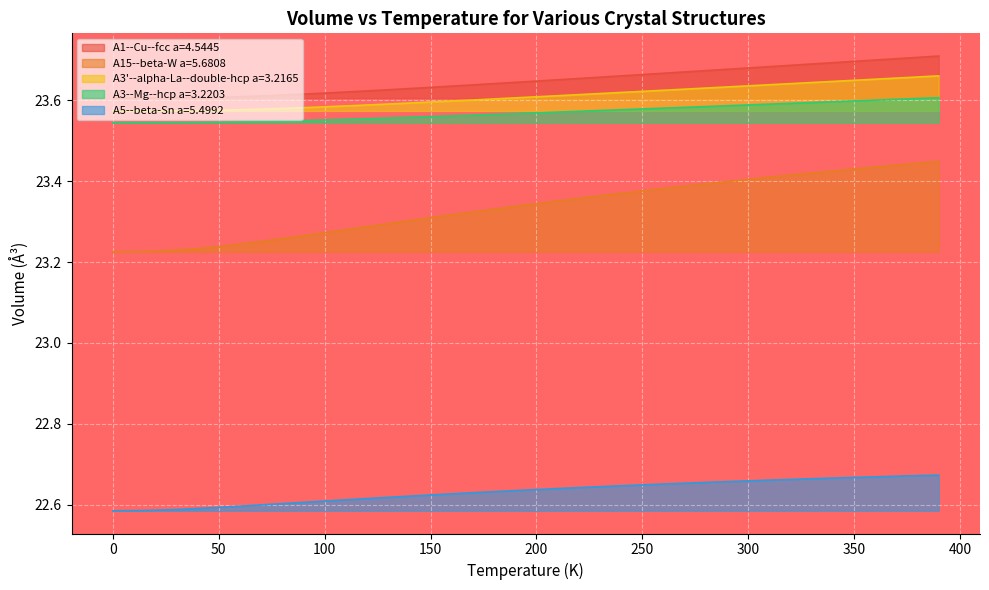

Reading left to right, transcribe all the data shown in this chart.

A1--Cu--fcc a=4.5445: 23.6	23.6	23.6	23.6	23.6	23.6	23.6	23.6	23.6	23.6	23.6	23.6	23.6	23.6	23.6	23.6	23.6	23.6	23.6	23.6	23.6	23.7	23.7	23.7	23.7	23.7	23.7	23.7	23.7	23.7	23.7	23.7	23.7	23.7	23.7	23.7	23.7	23.7	23.7	23.7
A15--beta-W a=5.6808: 23.2	23.2	23.2	23.2	23.2	23.2	23.2	23.3	23.3	23.3	23.3	23.3	23.3	23.3	23.3	23.3	23.3	23.3	23.3	23.3	23.3	23.4	23.4	23.4	23.4	23.4	23.4	23.4	23.4	23.4	23.4	23.4	23.4	23.4	23.4	23.4	23.4	23.4	23.4	23.4
A3'--alpha-La--double-hcp a=3.2165: 23.6	23.6	23.6	23.6	23.6	23.6	23.6	23.6	23.6	23.6	23.6	23.6	23.6	23.6	23.6	23.6	23.6	23.6	23.6	23.6	23.6	23.6	23.6	23.6	23.6	23.6	23.6	23.6	23.6	23.6	23.6	23.6	23.6	23.6	23.6	23.6	23.7	23.7	23.7	23.7
A3--Mg--hcp a=3.2203: 23.5	23.5	23.5	23.5	23.5	23.5	23.5	23.5	23.5	23.5	23.6	23.6	23.6	23.6	23.6	23.6	23.6	23.6	23.6	23.6	23.6	23.6	23.6	23.6	23.6	23.6	23.6	23.6	23.6	23.6	23.6	23.6	23.6	23.6	23.6	23.6	23.6	23.6	23.6	23.6
A5--beta-Sn a=5.4992: 22.6	22.6	22.6	22.6	22.6	22.6	22.6	22.6	22.6	22.6	22.6	22.6	22.6	22.6	22.6	22.6	22.6	22.6	22.6	22.6	22.6	22.6	22.6	22.6	22.6	22.6	22.7	22.7	22.7	22.7	22.7	22.7	22.7	22.7	22.7	22.7	22.7	22.7	22.7	22.7